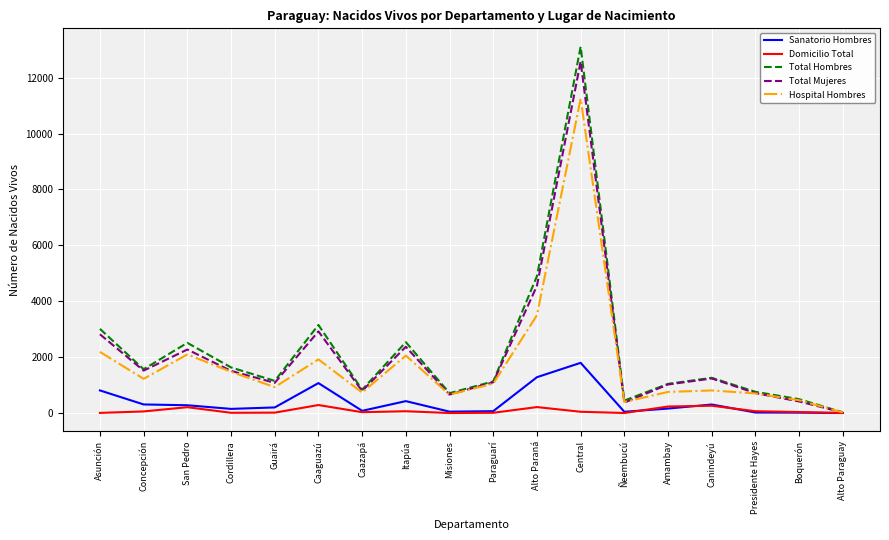

How many categories are shown in the chart?

18